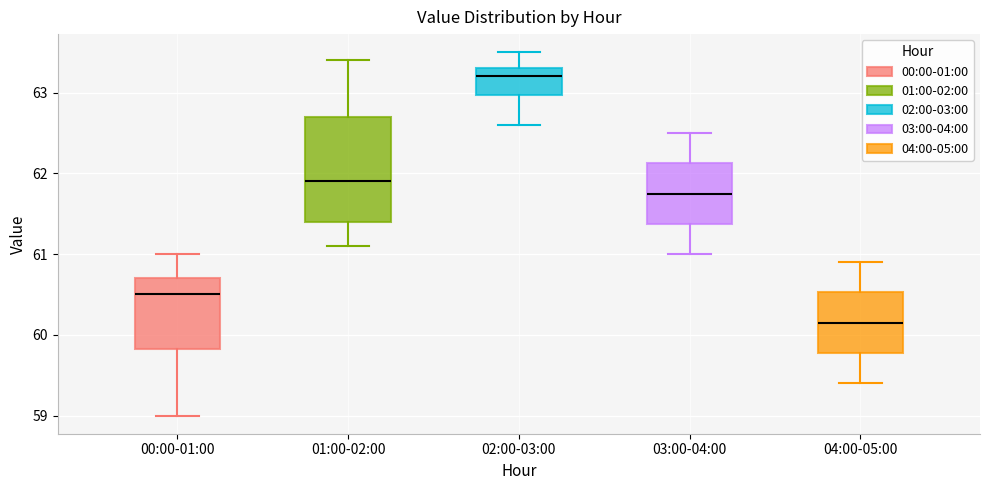

Where does the upper whisker of the box for 04:00-05:00 end on the y-axis? The values are not printed on the chart, so give them approximately, as read against the axis.

60.9